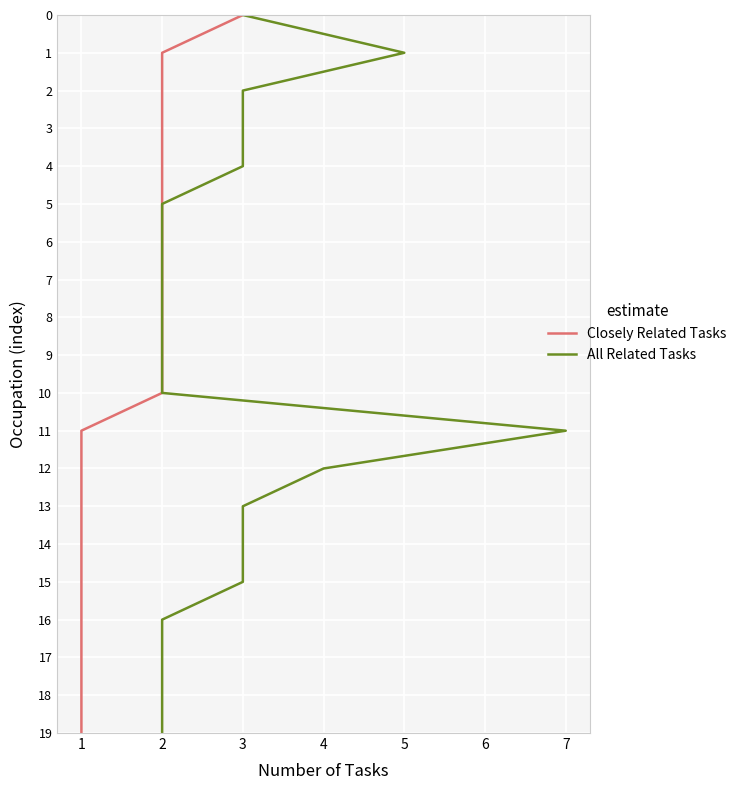

Is this an area chart (filled region under the line)?

No